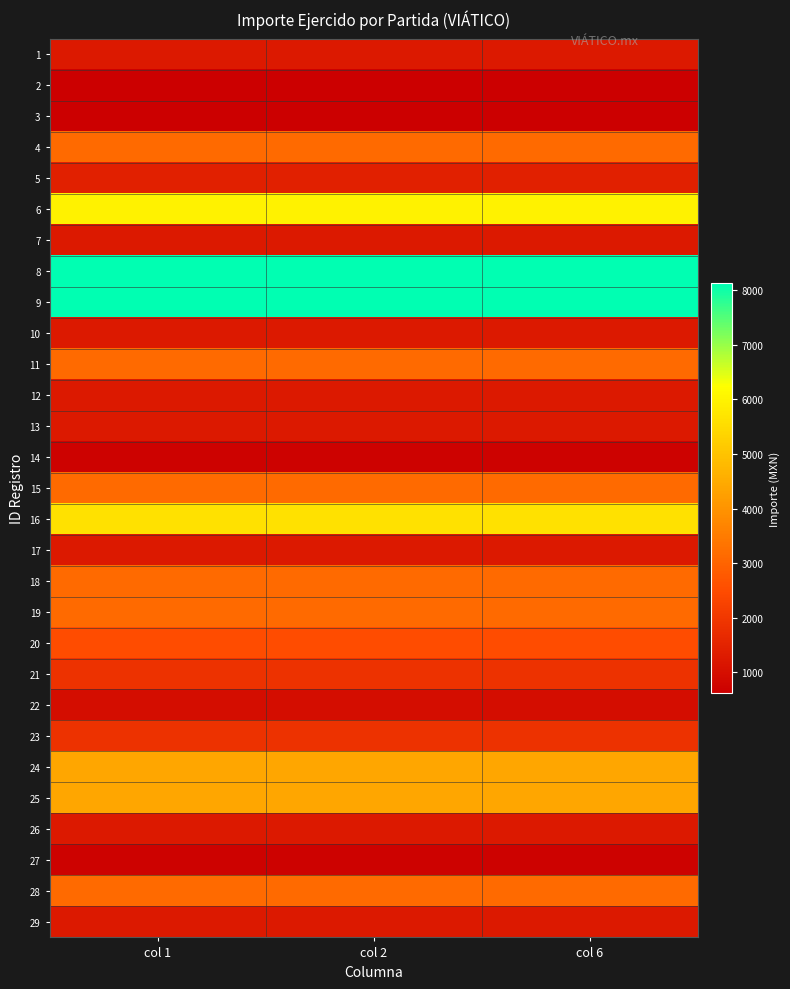

What is the spread (max minus min) of values at col 1?

7500